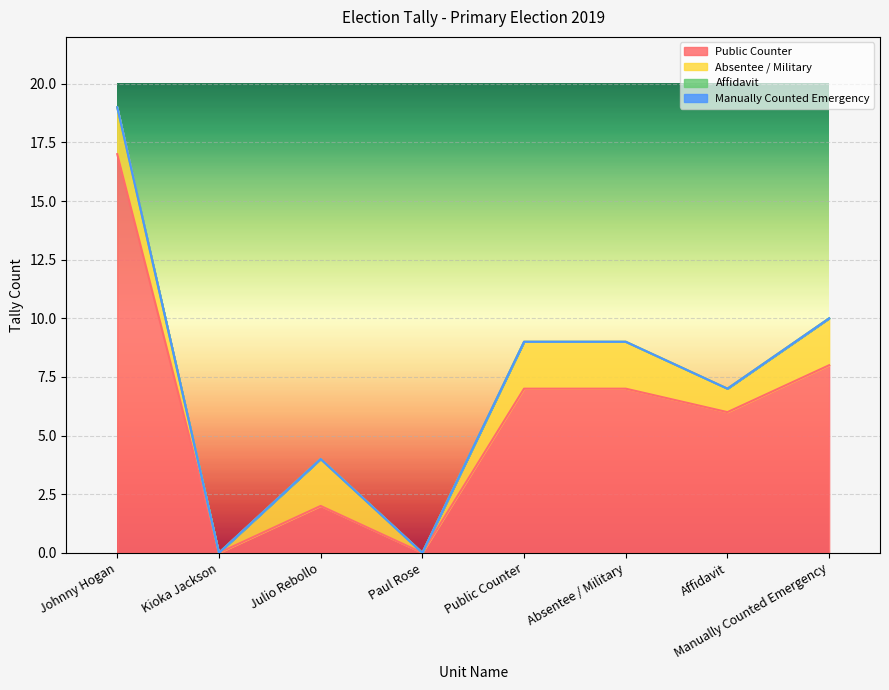

What is the spread (max minus min) of values at Manually Counted Emergency?

8